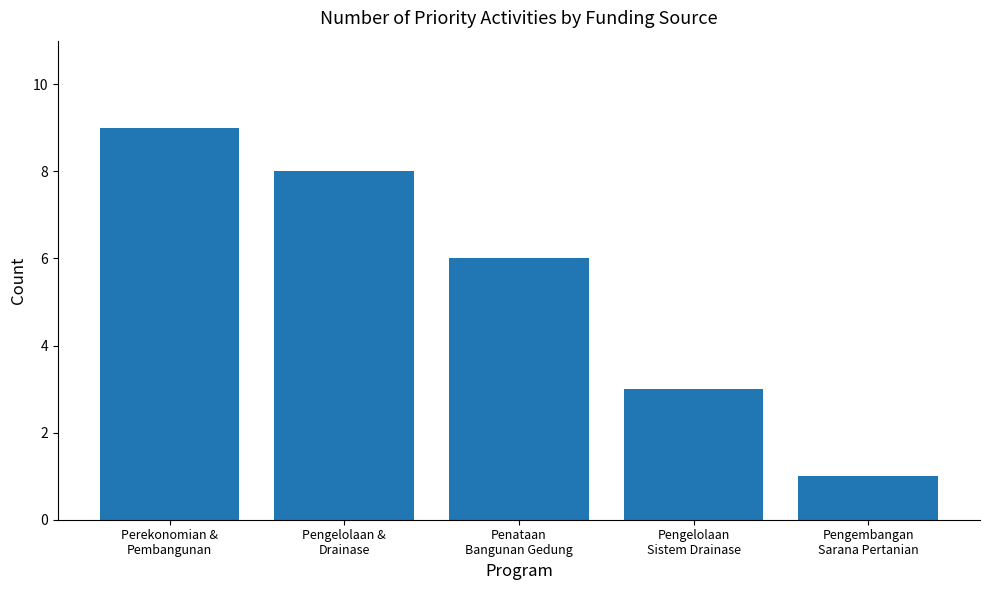

What is the label of the 2nd bar from the left?

Pengelolaan &
Drainase